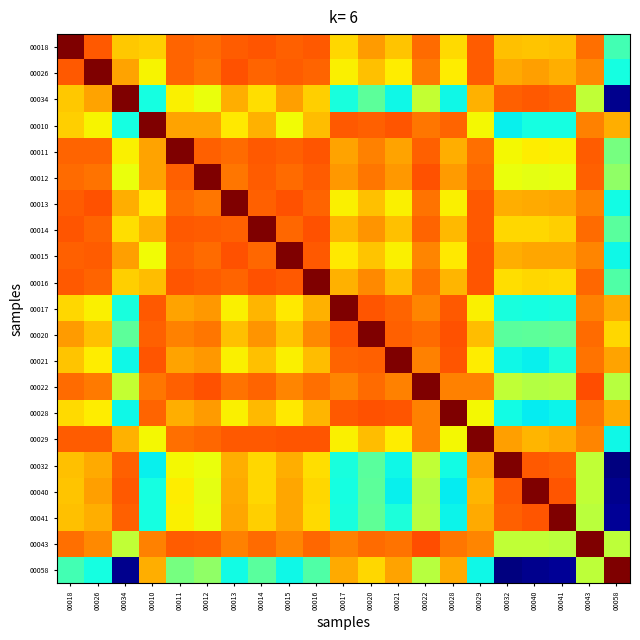

Count the number of categories in the chart.

21